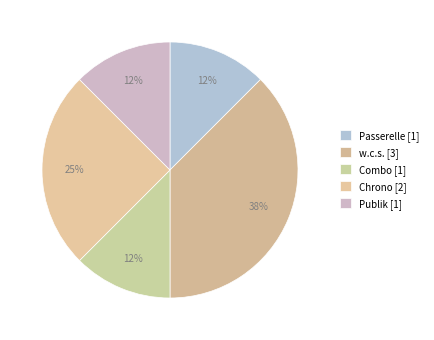

How many slices are in this pie chart?

5